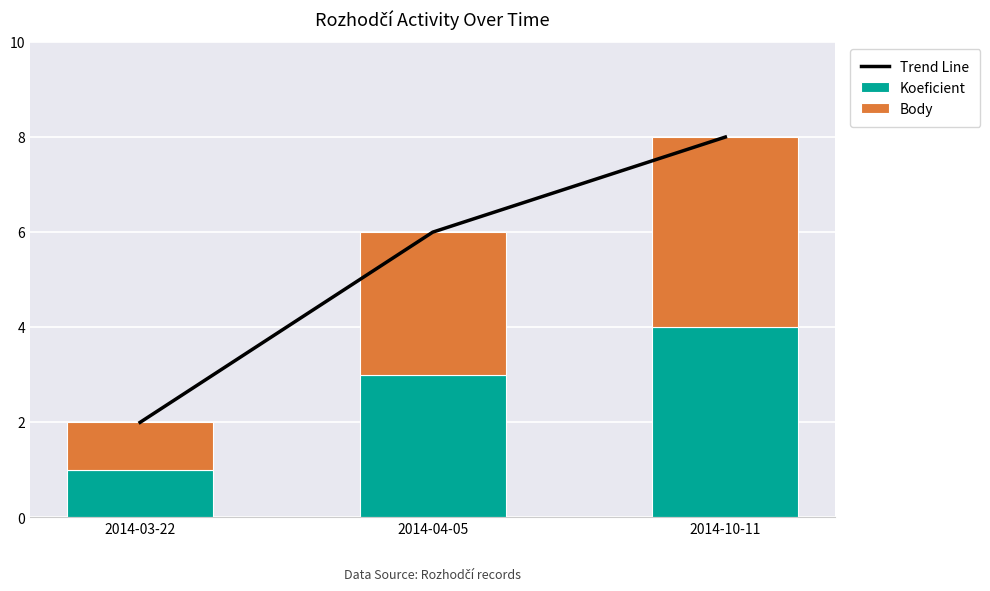

What is the spread (max minus min) of values at 2014-03-22?

1